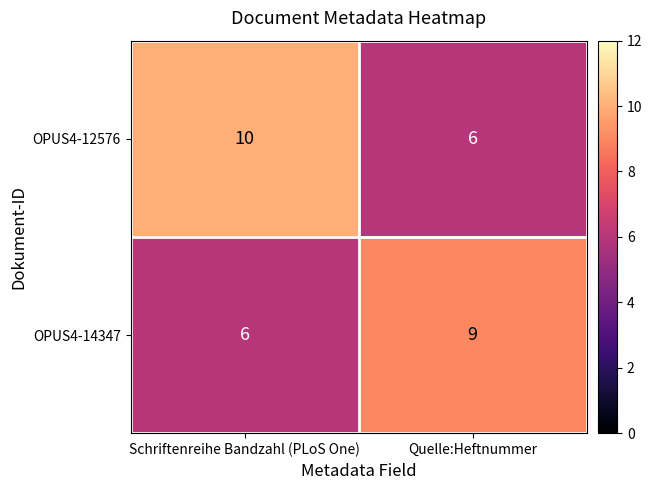

What is the average value of the OPUS4-12576 series?

8